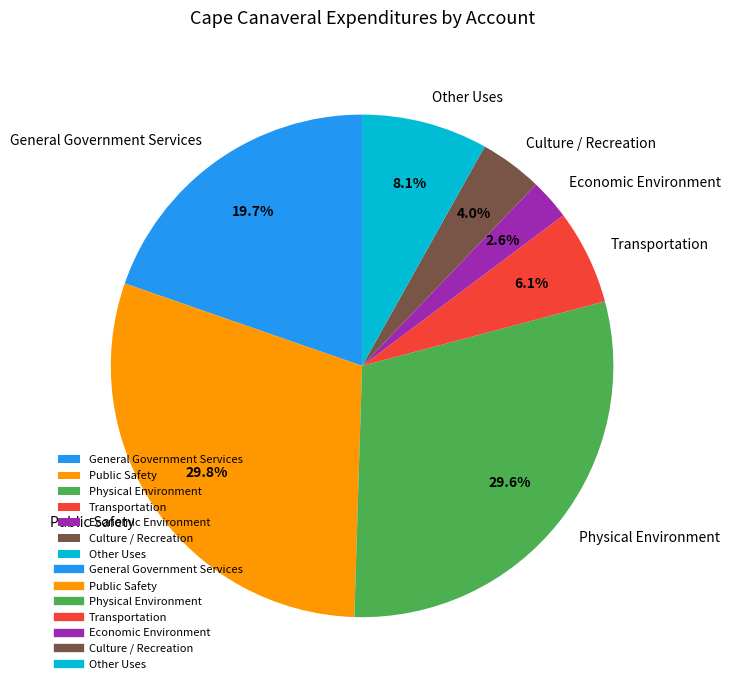

How many segments does this pie chart have?

7